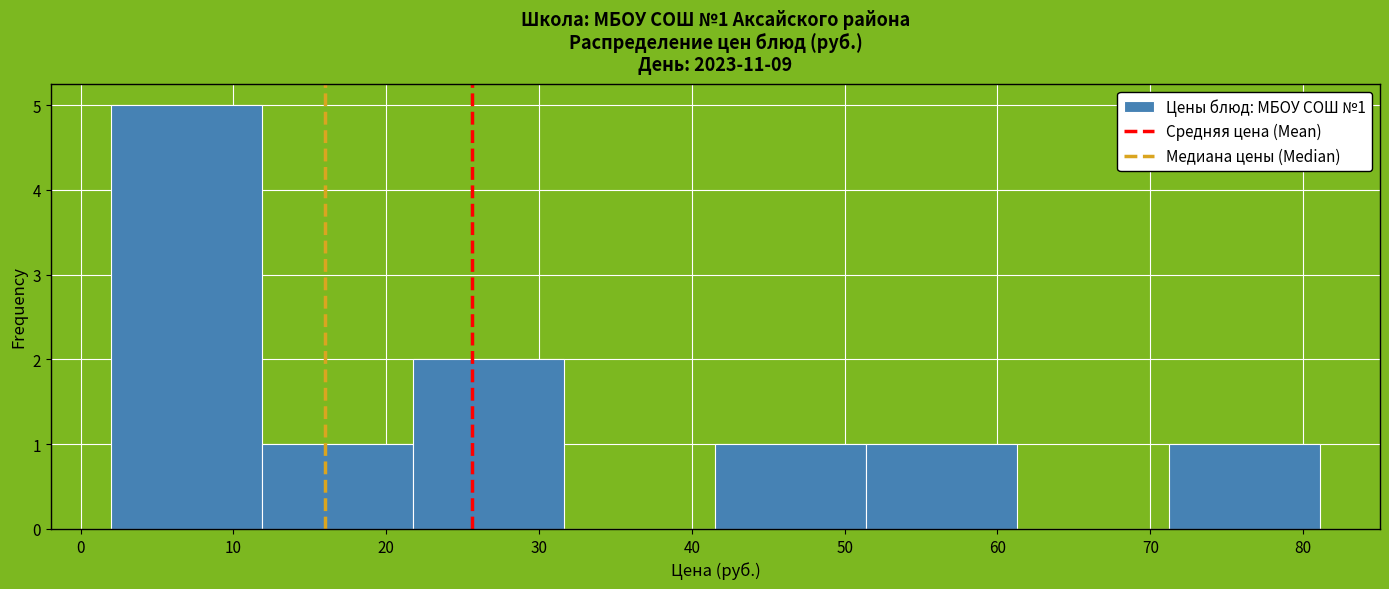

Over which range of the x-axis is the bar tallest?

2 to 12